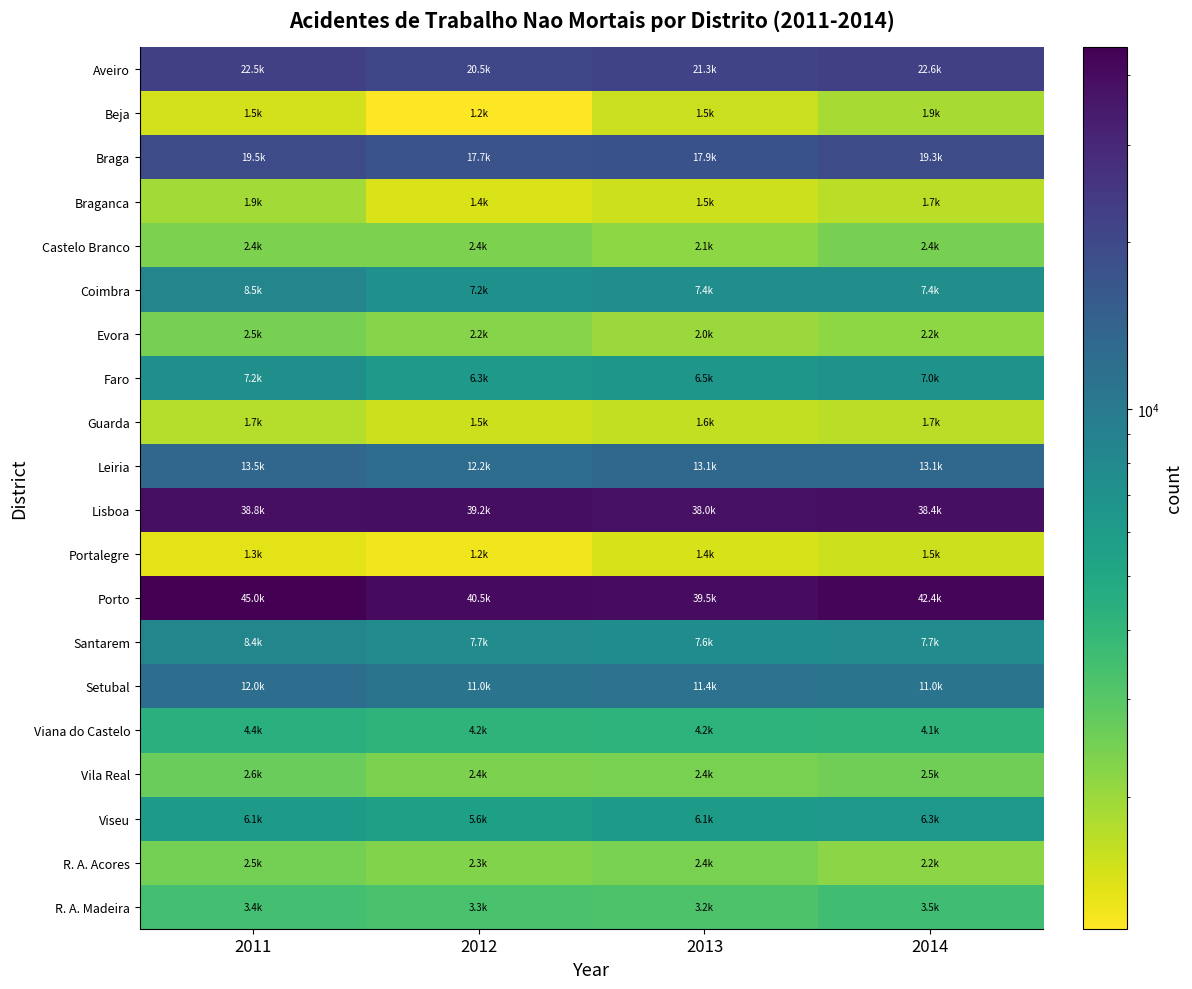

Reading left to right, list all the values displayed in this chart.

Aveiro: 2011=22467.9	2012=20510.0	2013=21256.0	2014=22586.4
Beja: 2011=1491.4	2012=1154.9	2013=1542.5	2014=1866.5
Braga: 2011=19523.7	2012=17701.1	2013=17866.2	2014=19331.3
Braganca: 2011=1912.6	2012=1425.9	2013=1521.0	2014=1675.5
Castelo Branco: 2011=2391.1	2012=2384.9	2013=2146.8	2014=2441.1
Coimbra: 2011=8455.5	2012=7184.8	2013=7428.5	2014=7368.8
Evora: 2011=2461.4	2012=2246.3	2013=2015.5	2014=2166.1
Faro: 2011=7234.1	2012=6257.3	2013=6463.7	2014=6966.4
Guarda: 2011=1740.0	2012=1517.4	2013=1617.4	2014=1685.8
Leiria: 2011=13503.0	2012=12182.2	2013=13102.1	2014=13066.0
Lisboa: 2011=38750.8	2012=39183.5	2013=37984.8	2014=38438.0
Portalegre: 2011=1345.4	2012=1249.4	2013=1440.4	2014=1531.6
Porto: 2011=44958.9	2012=40516.6	2013=39544.0	2014=42391.4
Santarem: 2011=8411.9	2012=7678.4	2013=7565.8	2014=7710.8
Setubal: 2011=12042.9	2012=11006.2	2013=11371.0	2014=10951.2
Viana do Castelo: 2011=4376.7	2012=4155.5	2013=4200.9	2014=4147.5
Vila Real: 2011=2649.3	2012=2386.4	2013=2415.8	2014=2549.0
Viseu: 2011=6099.4	2012=5584.1	2013=6087.6	2014=6342.6
R. A. Acores: 2011=2491.0	2012=2315.0	2013=2410.0	2014=2198.0
R. A. Madeira: 2011=3446.0	2012=3303.0	2013=3219.0	2014=3543.0